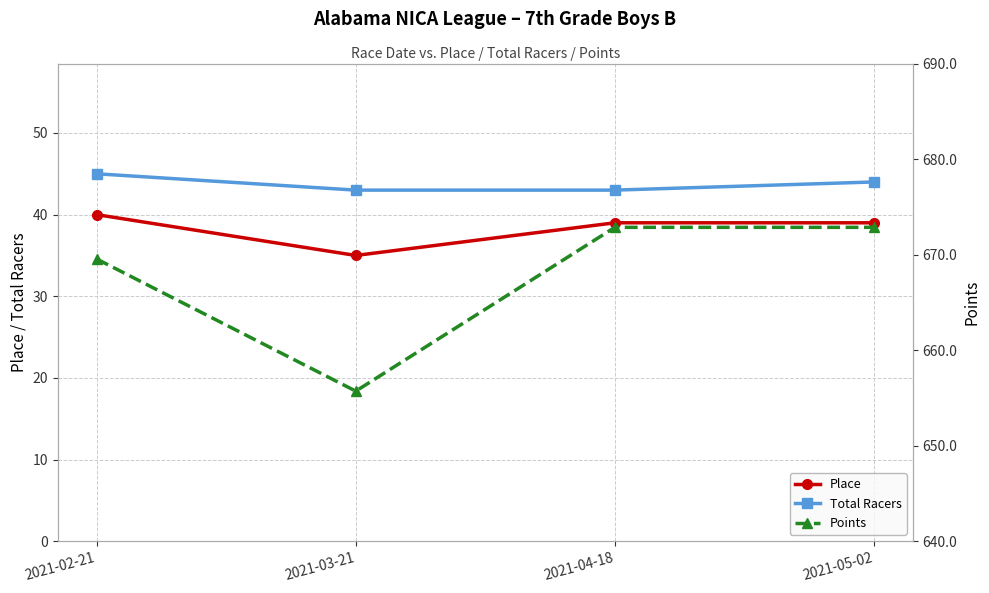

In Place, how many points are lower than both neighbors (excluding endpoints)?

1